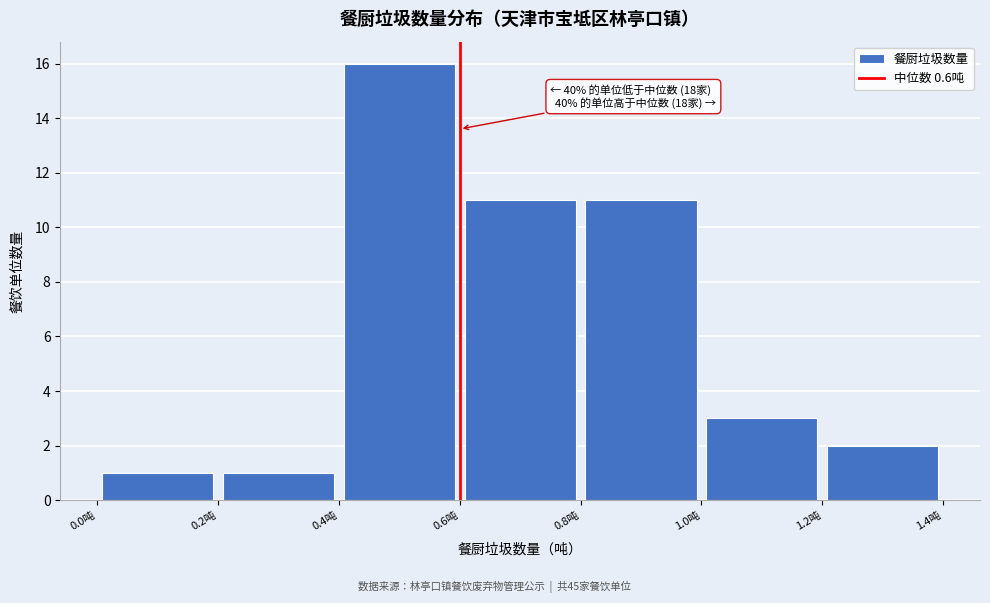

Over which range of the x-axis is the bar tallest?

0.4 to 0.6